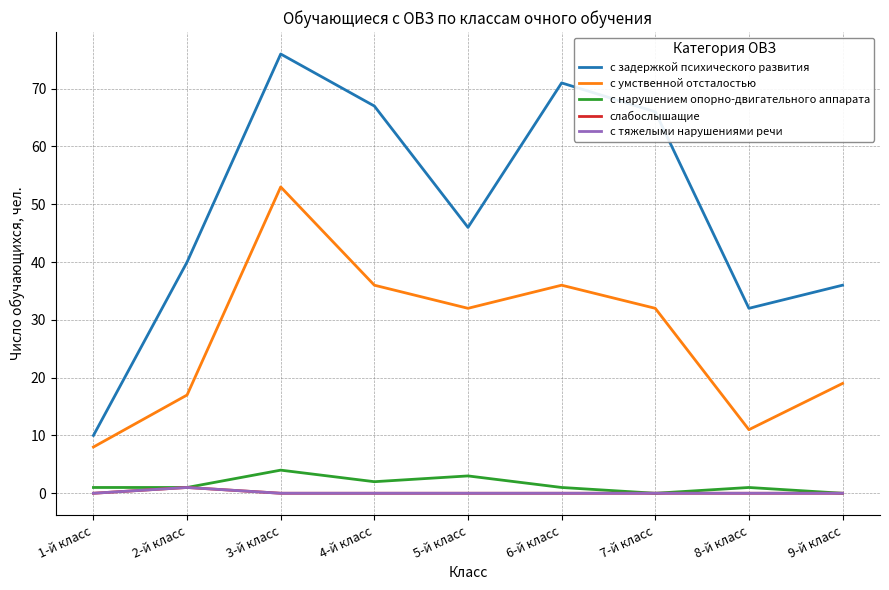

Does the chart display data point markers on the line(s)?

No